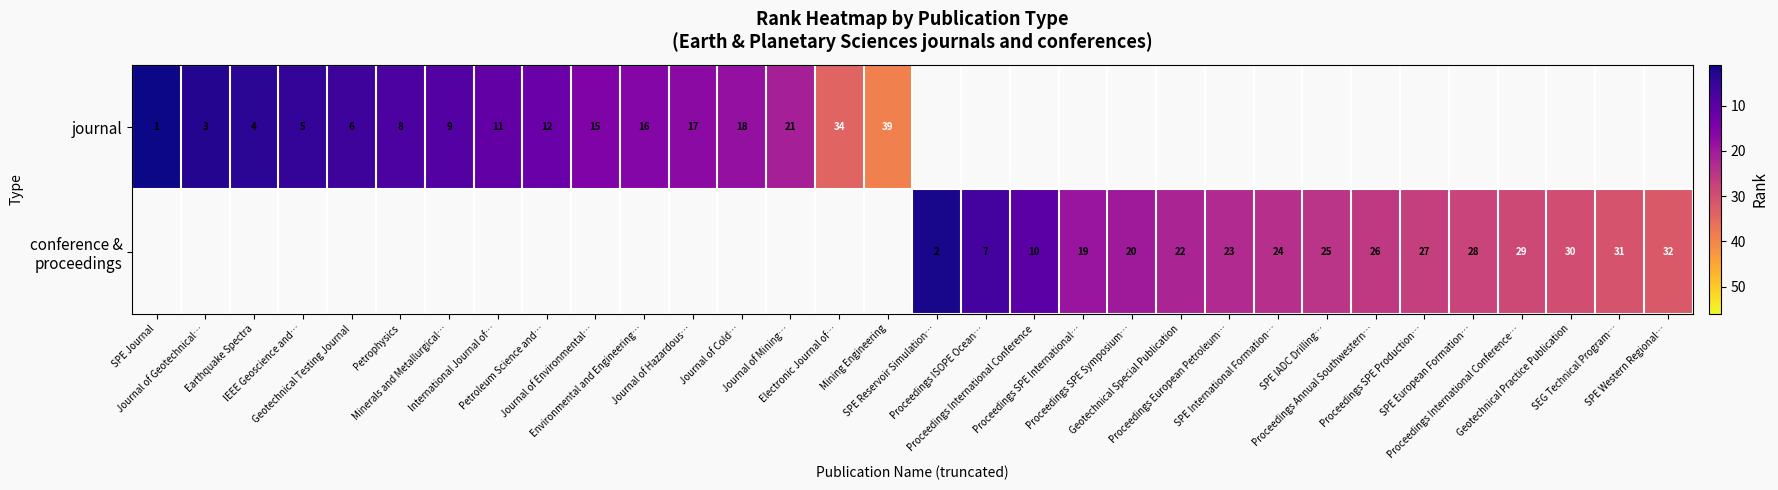

The value of journal at Mining Engineering is 39.0. True or false?

True